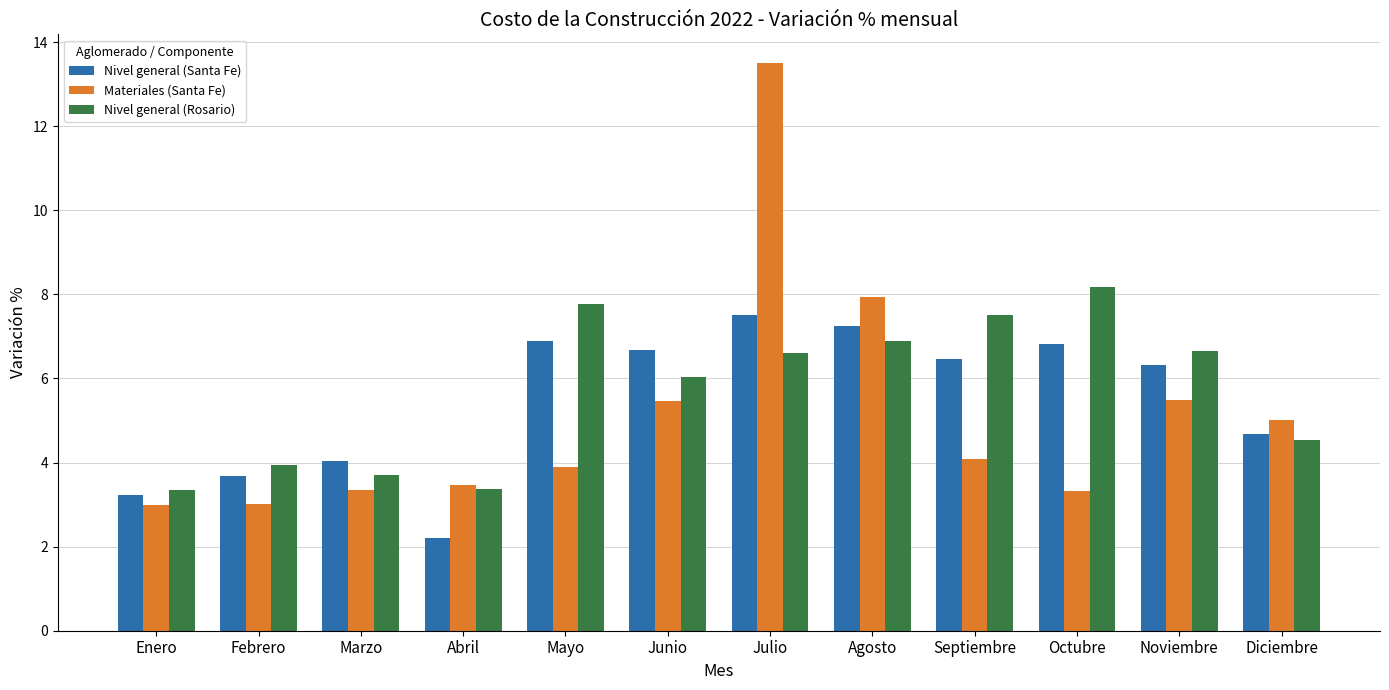

What is the difference between the highest and lowest values at Septiembre?

3.4